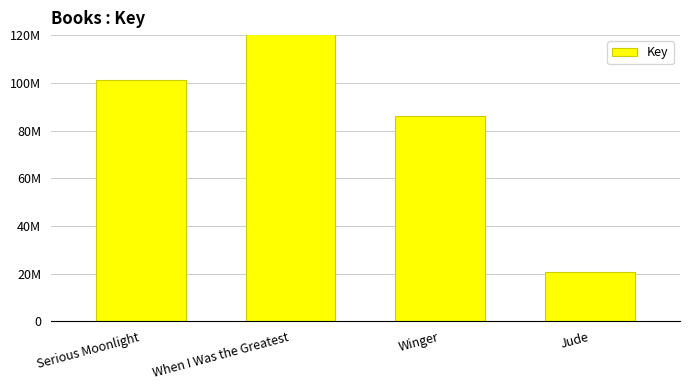

Reading right to left, extract all data points from this chart.

20713833	85999349	403685668	101148328